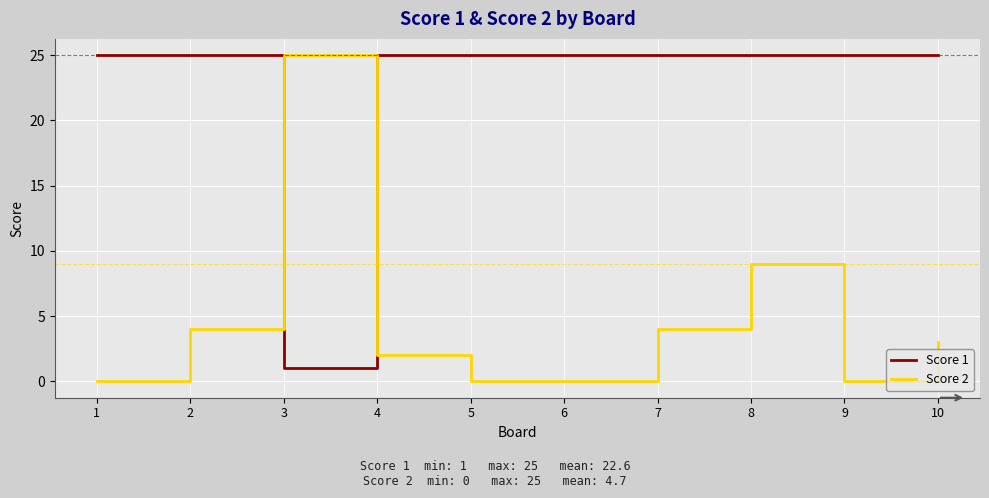

What is the total value across all series at 7?

29